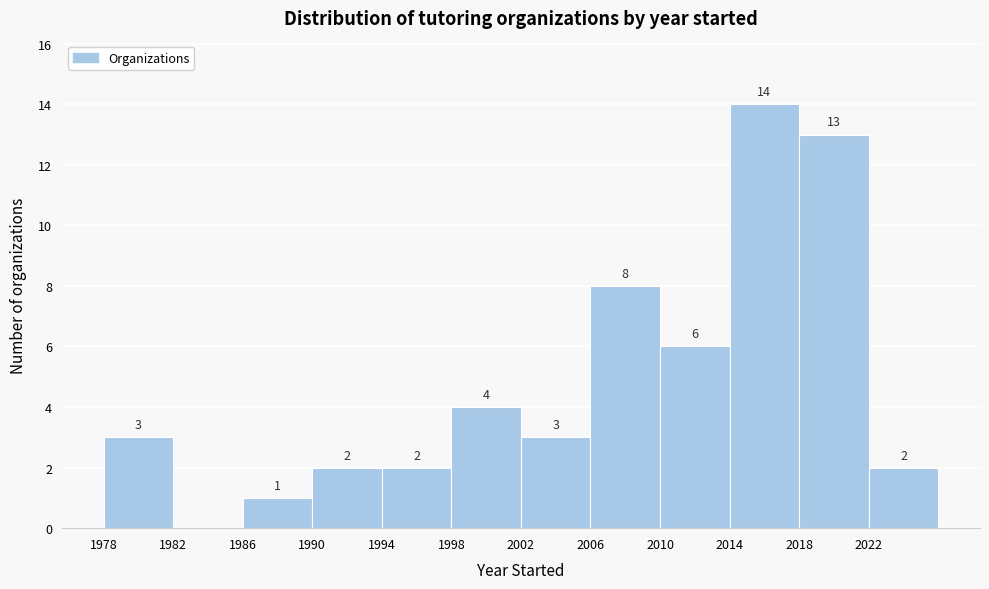

Over which range of the x-axis is the bar tallest?

2014 to 2018